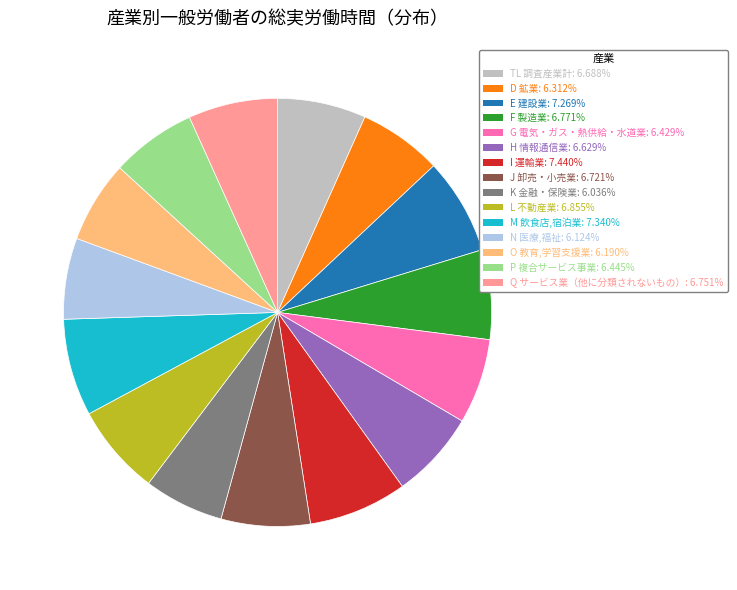

What is the ratio of the value at K 金融・保険業 to the value at I 運輸業?

0.8